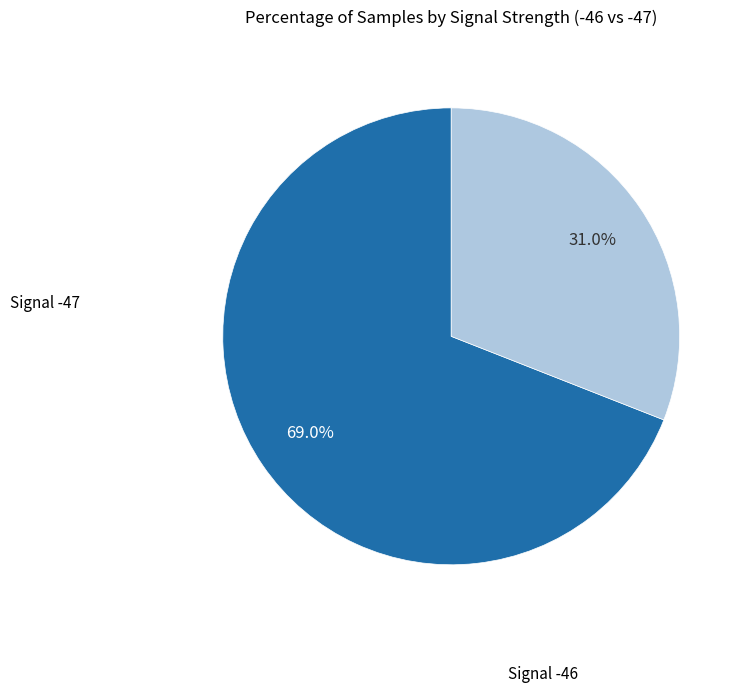

Count the number of slices in the pie.

2